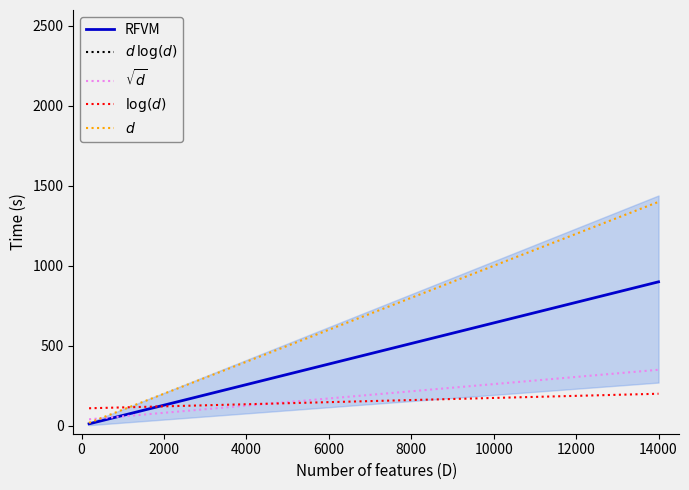

What is the maximum value for RFVM?

900.0